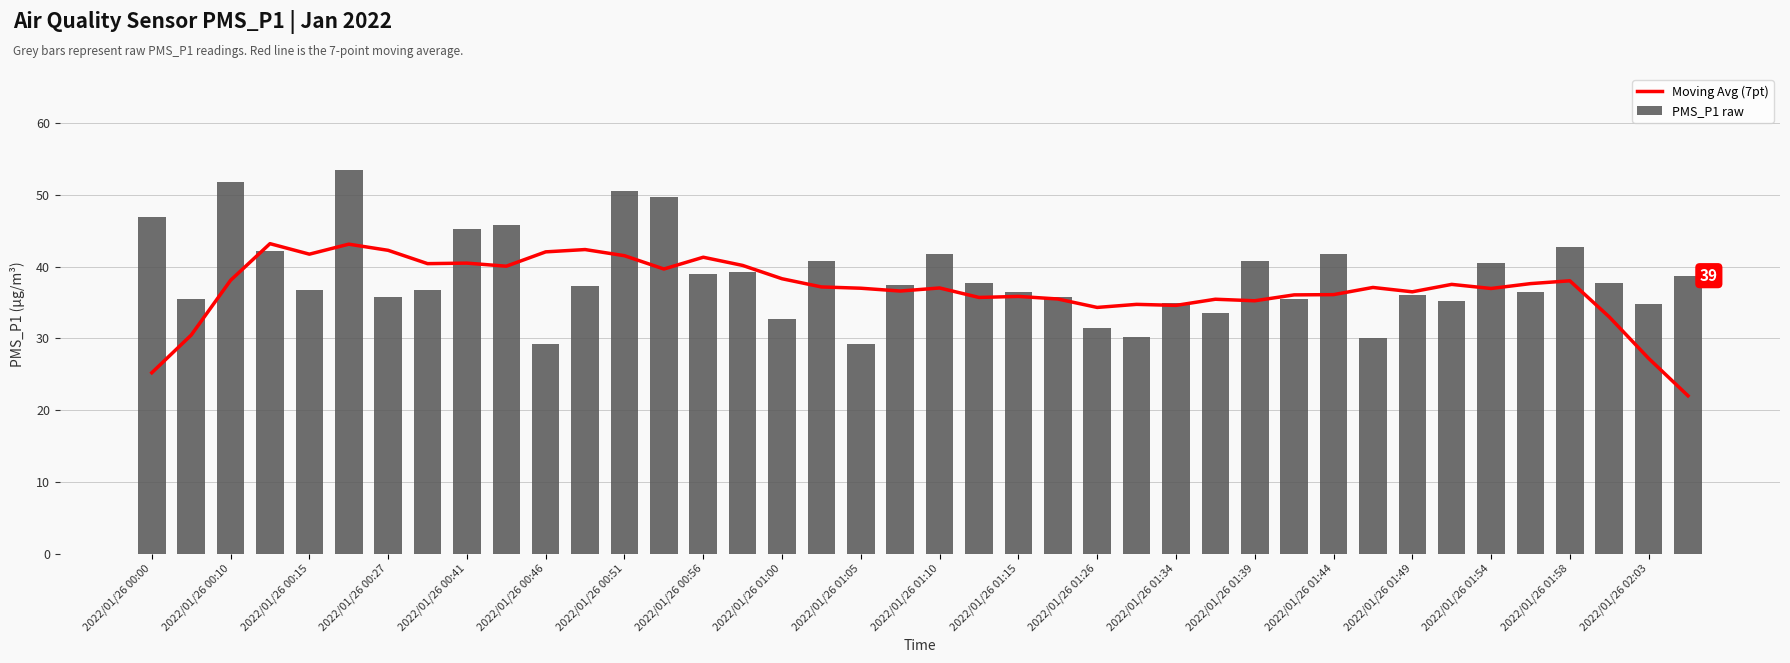

List the series in order of their overall mean, highest first.

PMS_P1 raw, Moving Avg (7pt)